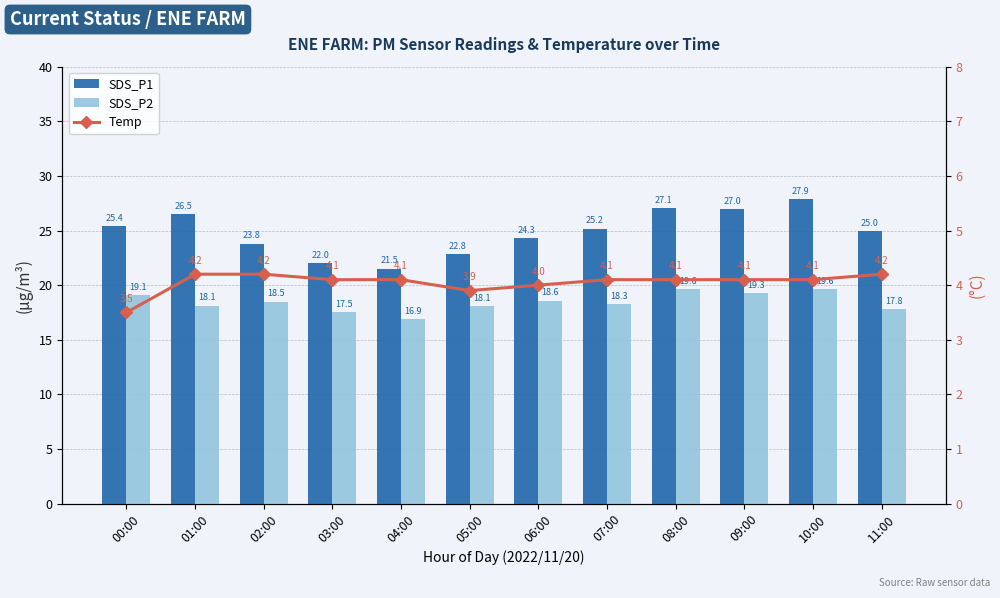

Does the chart contain any negative values?

No